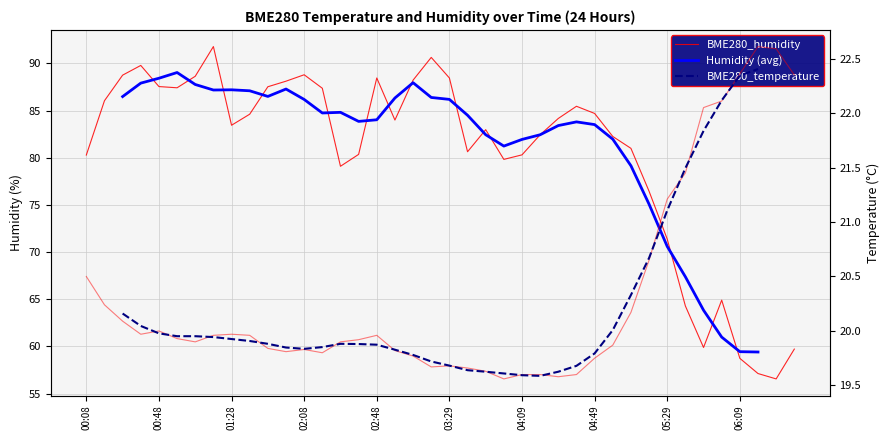

At which category is the sum across all series the highest?

01:18